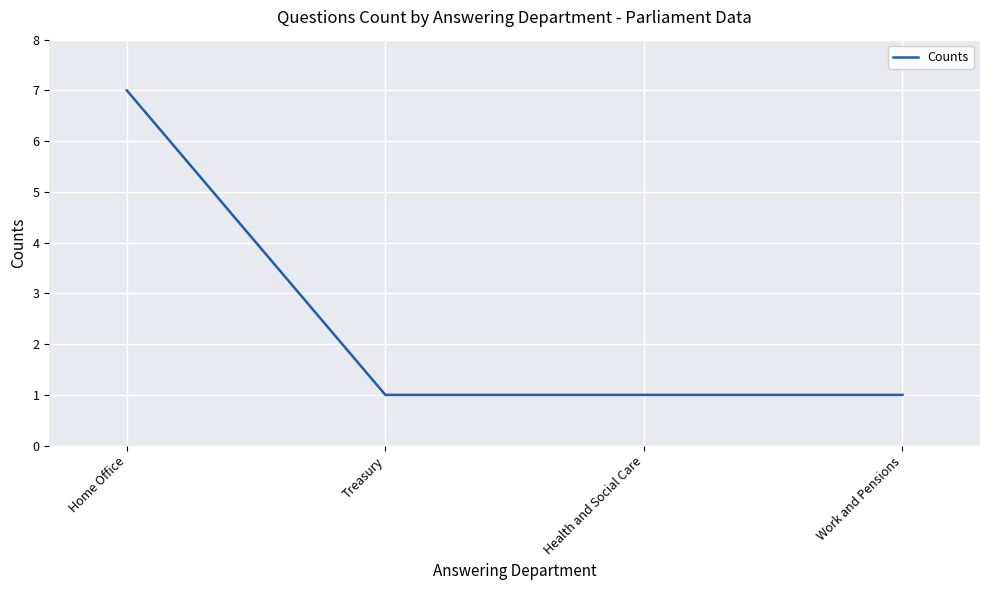

What is the maximum value shown in the chart?

7